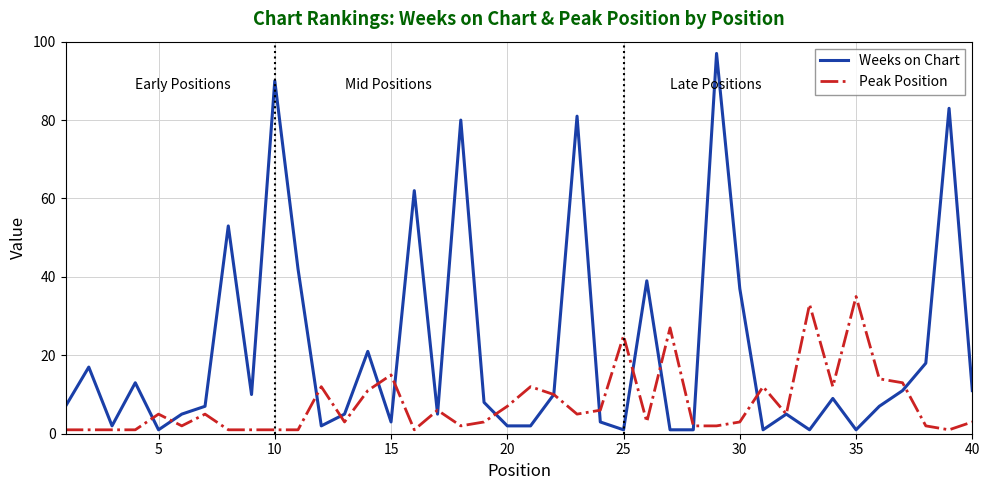

List the series in order of their overall mean, lowest first.

Peak Position, Weeks on Chart